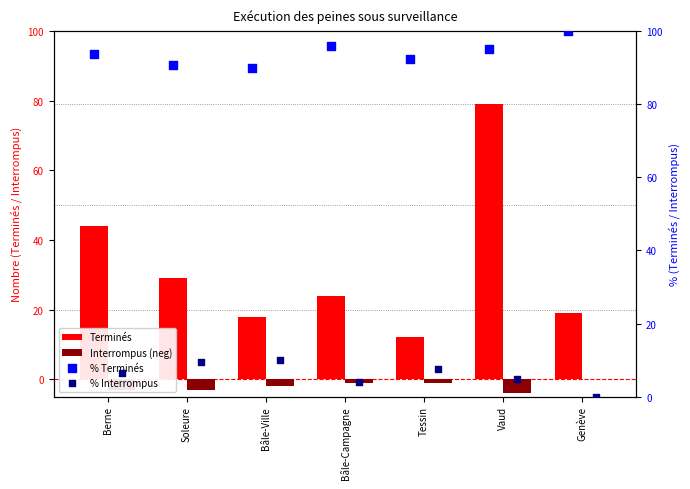

Which series contains the highest Y value?

% Terminés